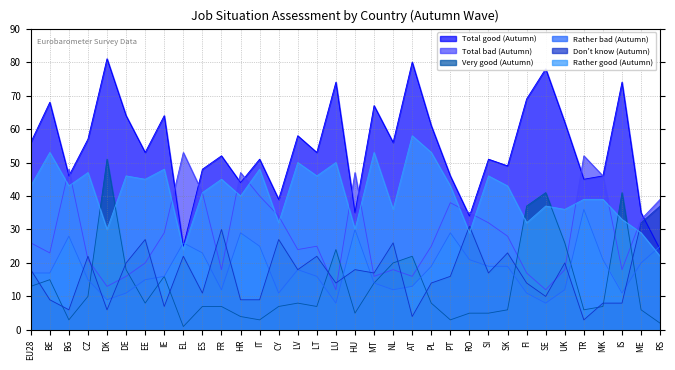

The value of Total good (Autumn) at ME is 48. True or false?

False